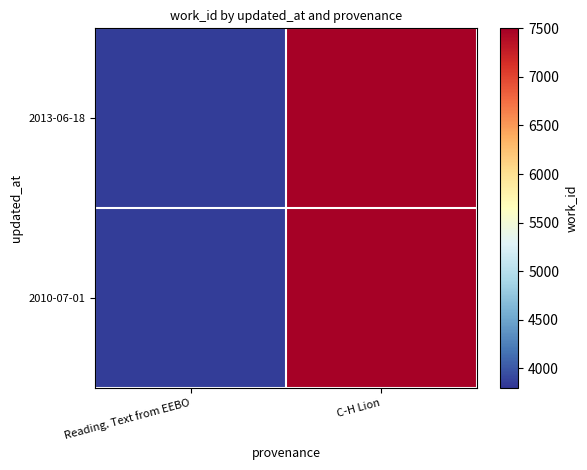

Reading left to right, extract all data points from this chart.

2010-07-01: Reading. Text from EEBO=3853	C-H Lion=7475
2013-06-18: Reading. Text from EEBO=3853	C-H Lion=7475